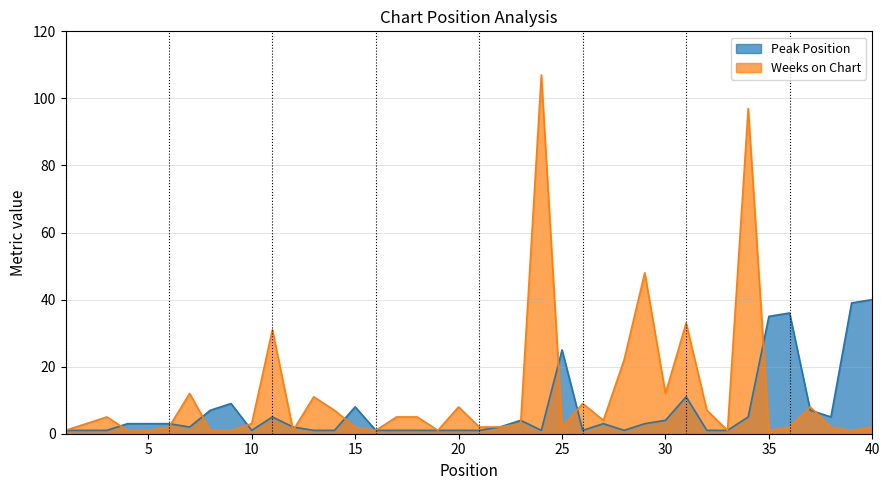

In Peak Position, how many points are lower than both neighbors (excluding endpoints)?

6